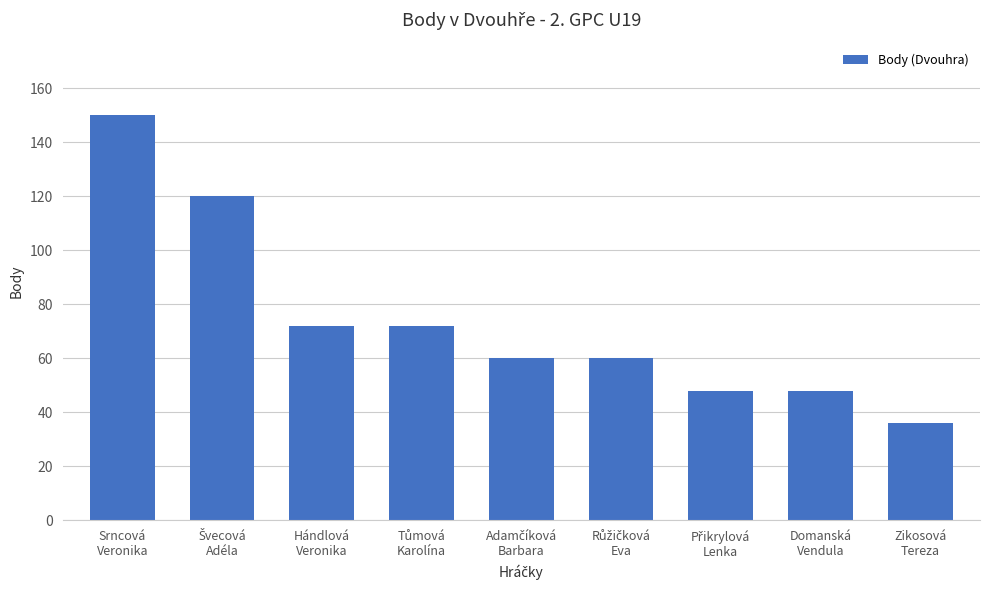

What position from the left is Zikosová
Tereza?

9